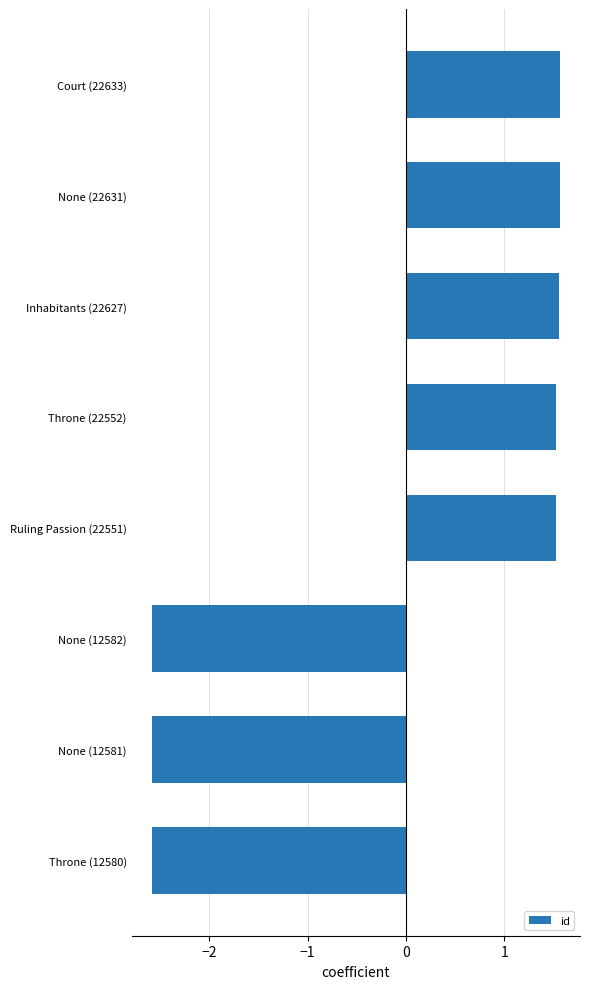

Is it true that the value at Inhabitants (22627) is 0.4?

False